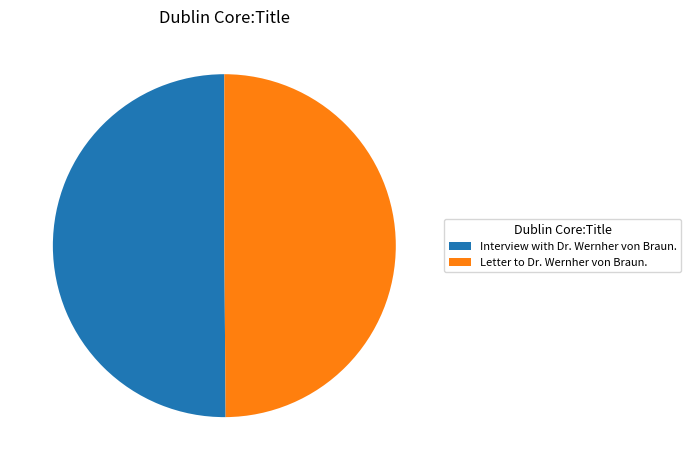

True or false: Letter to Dr. Wernher von Braun. accounts for 36% of the total.

False